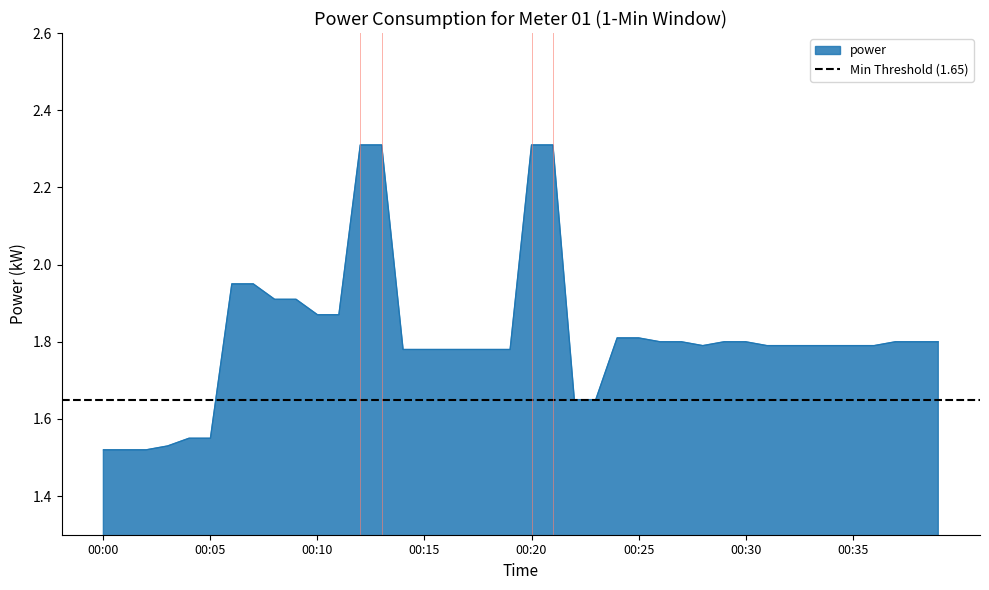

Which category has the highest value across all series?

00:12